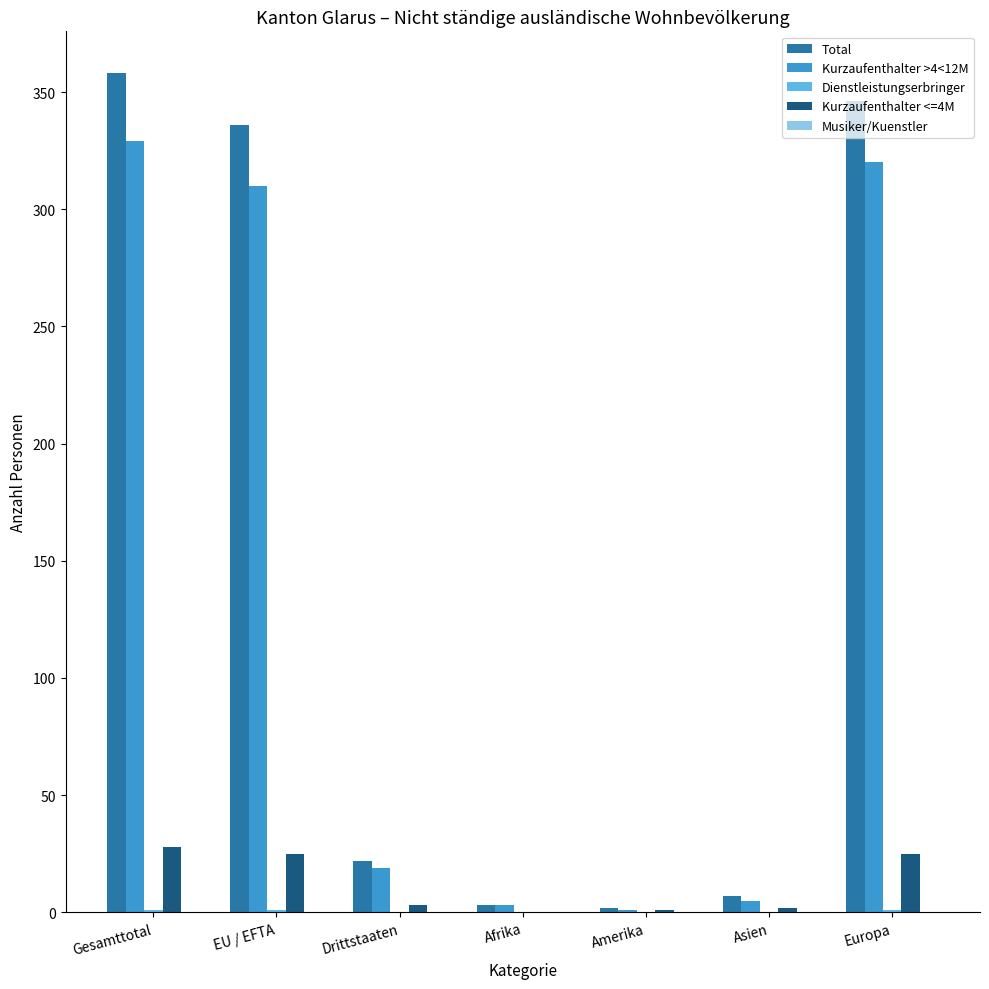

At which label does Total reach its peak?

Gesamttotal